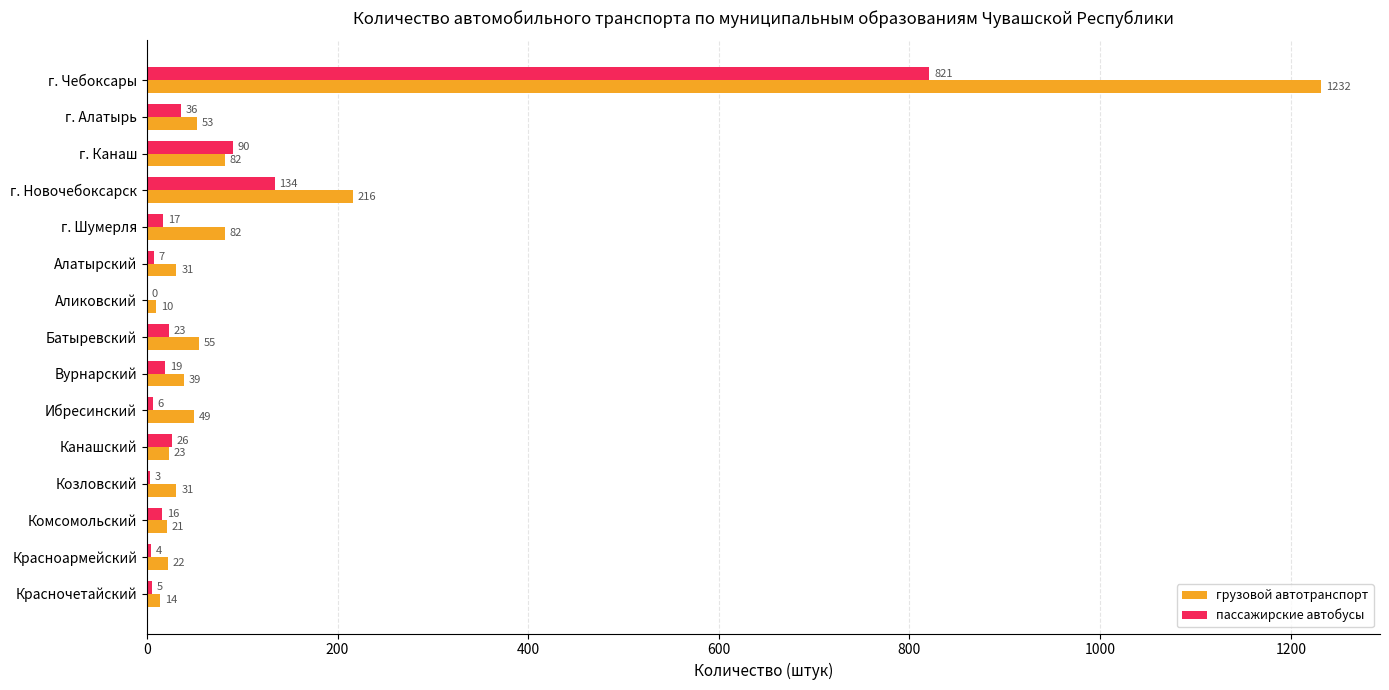

What is the sum of the грузовой автотранспорт values at Канашский and Батыревский?

78